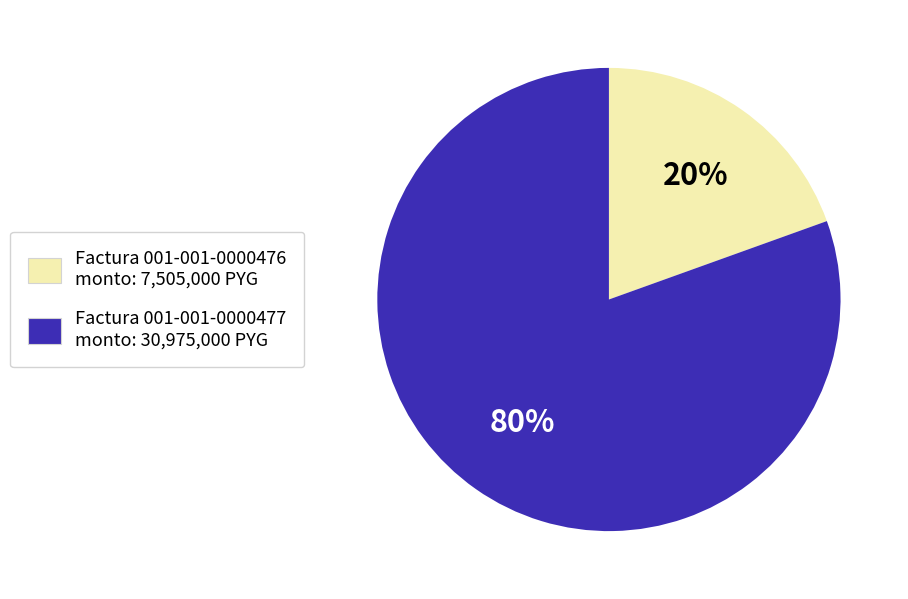

Is there a majority slice in this chart?

Yes